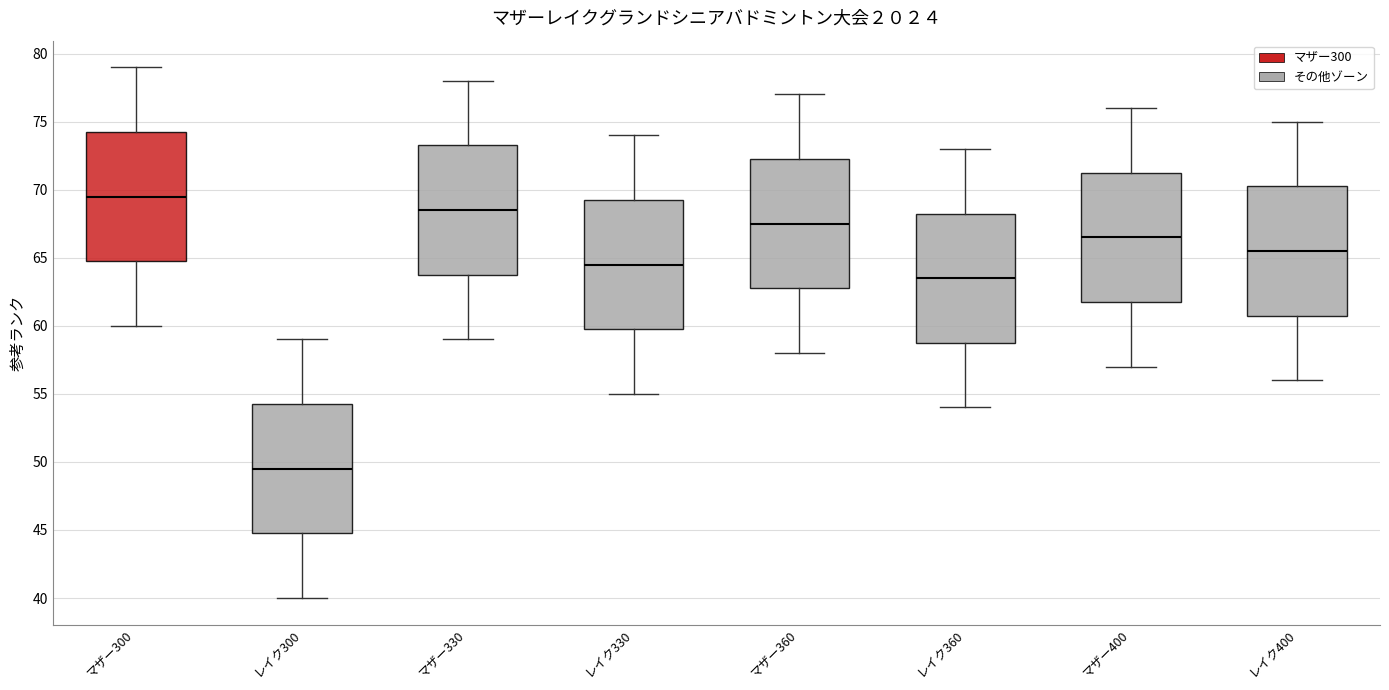

Reading left to right, transcribe this box plot: for each box, give where its median line is, the range the box spans, and where its two whiskers end, as read against the y-axis. The values are not printed on the chart, so give them approximately, as read against the axis.

マザー300: median 69.5, box 65.0 to 74.5, whiskers 60.0 to 79.0
レイク300: median 49.5, box 45.0 to 54.5, whiskers 40.0 to 59.0
マザー330: median 68.5, box 64.0 to 73.5, whiskers 59.0 to 78.0
レイク330: median 64.5, box 60.0 to 69.5, whiskers 55.0 to 74.0
マザー360: median 67.5, box 63.0 to 72.5, whiskers 58.0 to 77.0
レイク360: median 63.5, box 59.0 to 68.5, whiskers 54.0 to 73.0
マザー400: median 66.5, box 62.0 to 71.5, whiskers 57.0 to 76.0
レイク400: median 65.5, box 61.0 to 70.5, whiskers 56.0 to 75.0